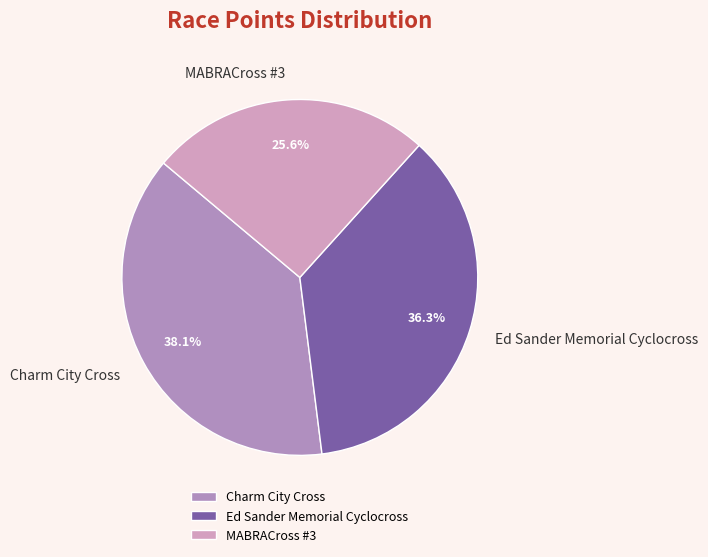

What percentage is NOT represented by Ed Sander Memorial Cyclocross?

63.7%